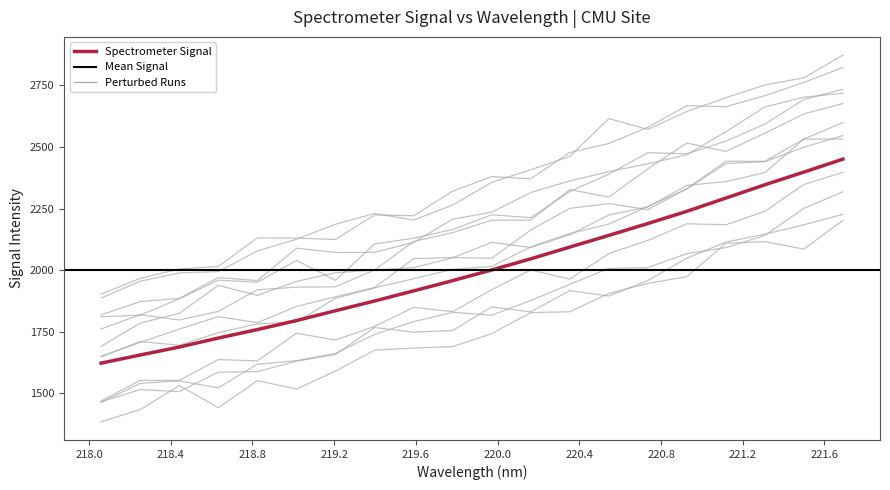

True or false: the data shows 1916.0 at 219.589.

True